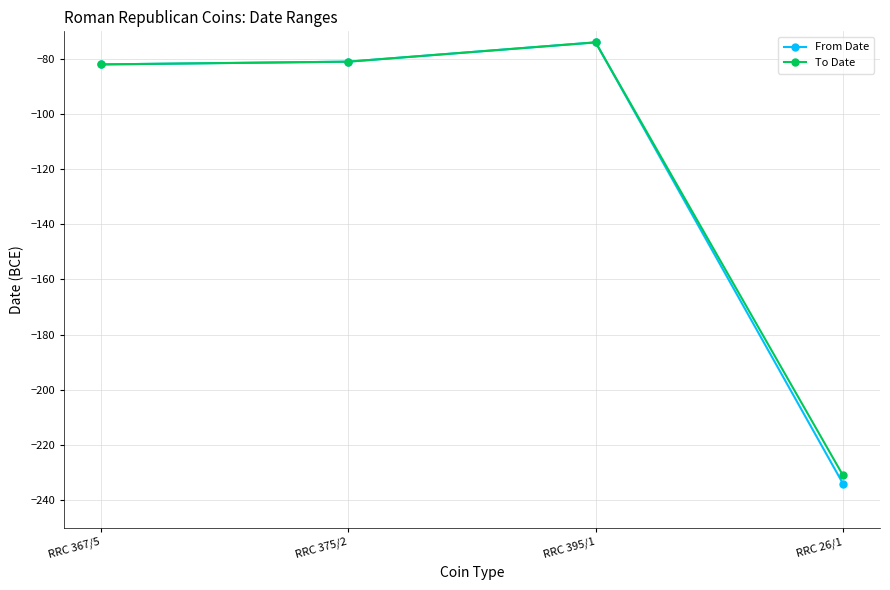

What position from the right is RRC 367/5?

4